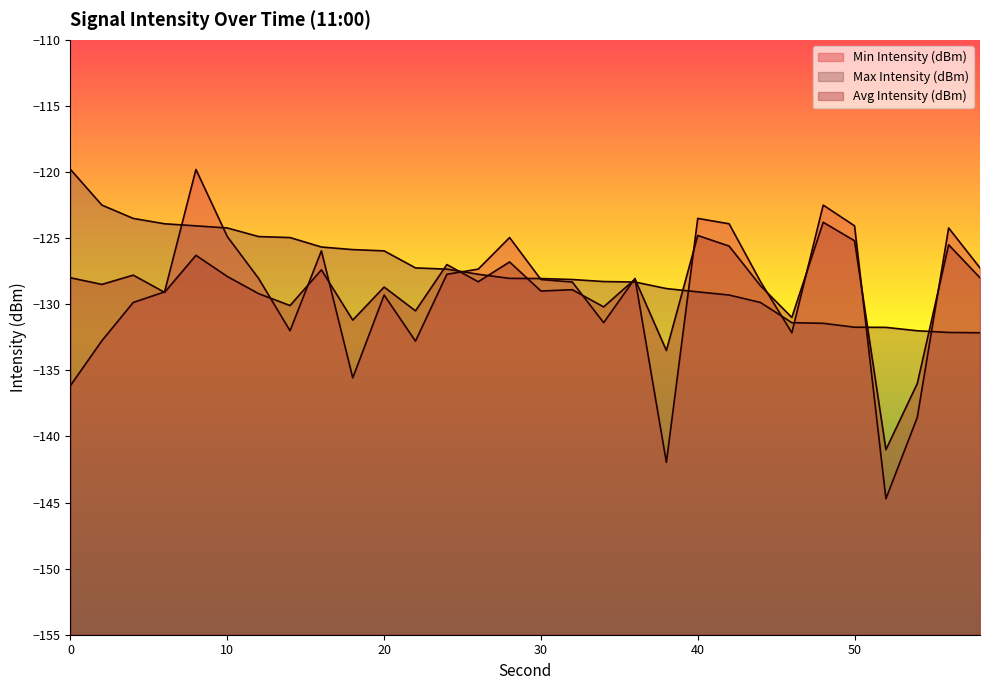

What is the difference between the Avg Intensity (dBm) values at 56 and 18?

5.7